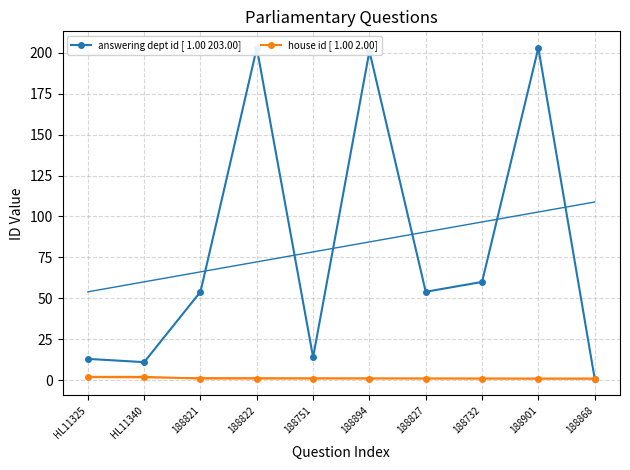

What is the value of the answering dept id [ 1.00 203.00] point at the 2nd from the left?

11